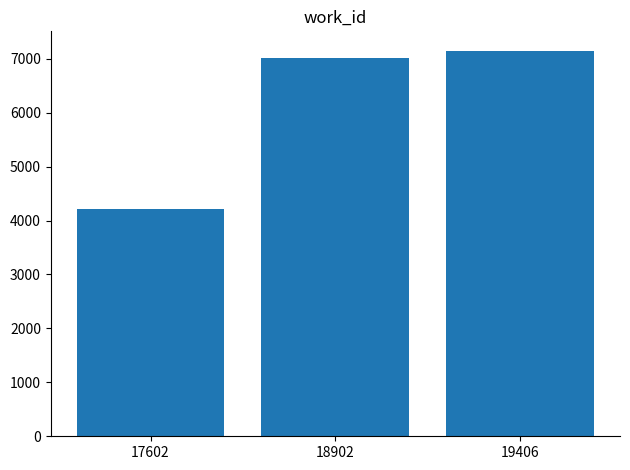

Reading right to left, transcribe all the data shown in this chart.

19406=7150	18902=7012	17602=4208